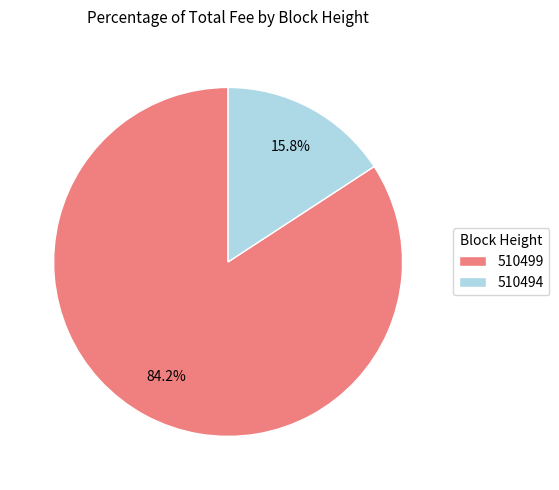

Which slice is the largest?

510499